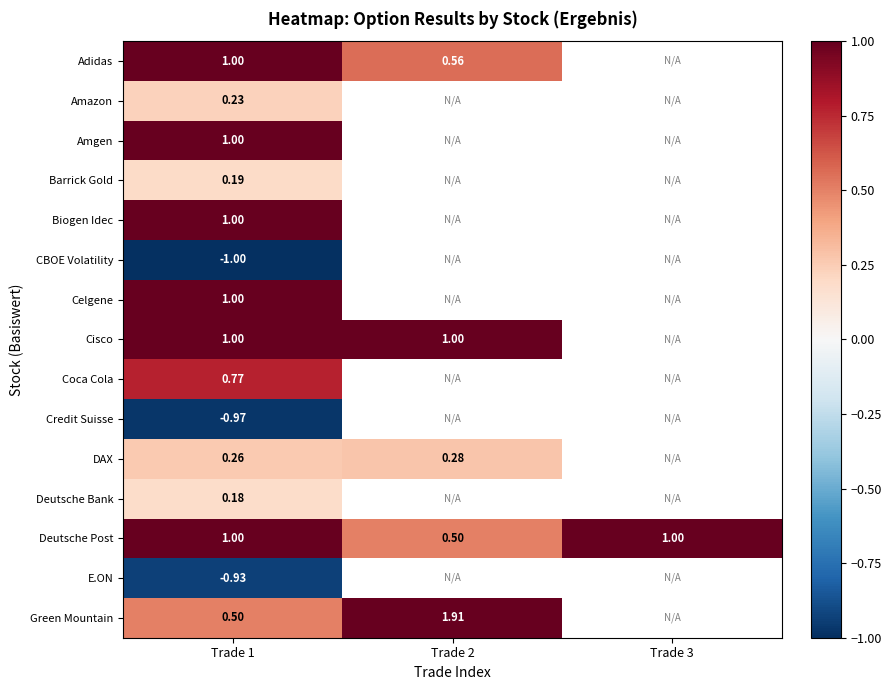

List the labels in order of Cisco value, largest first.

Trade 1, Trade 2, Trade 3